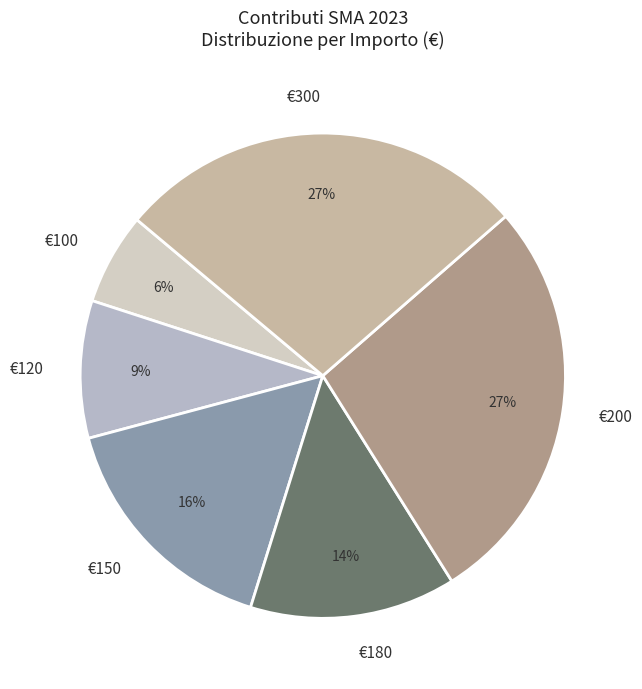

To the nearest percent, what percentage of the pie is €200?

27%